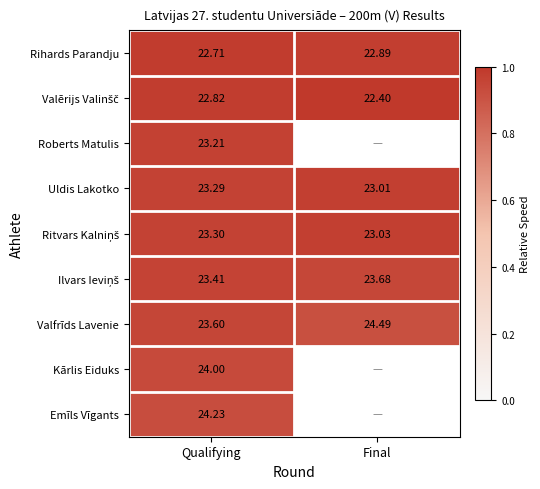

Which category has the highest value in the Rihards Parandju series?

Final